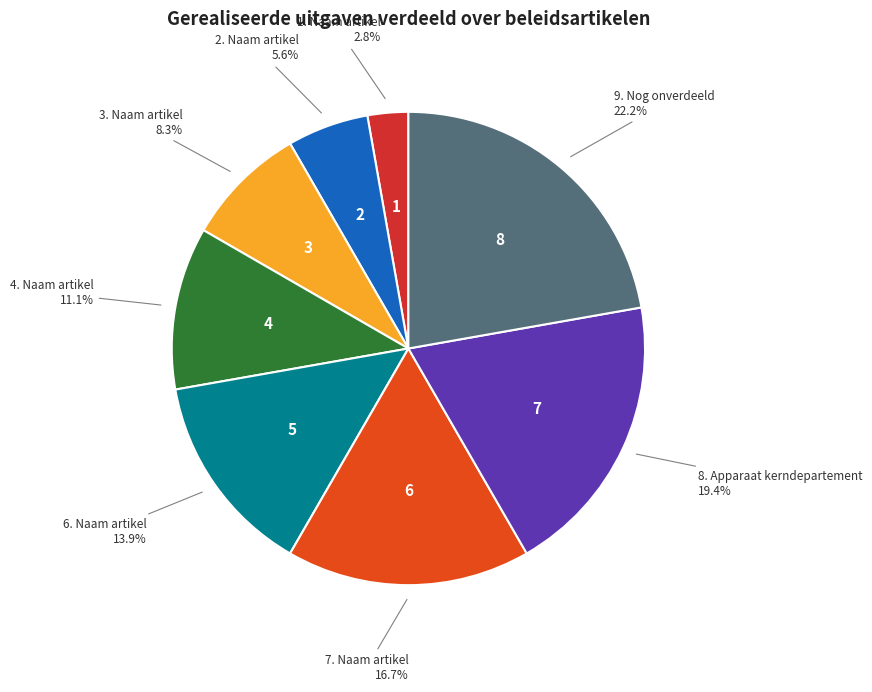

Is there a majority slice in this chart?

No